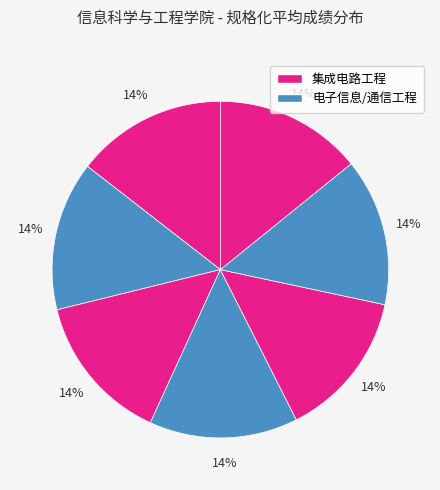

Is there a majority slice in this chart?

No